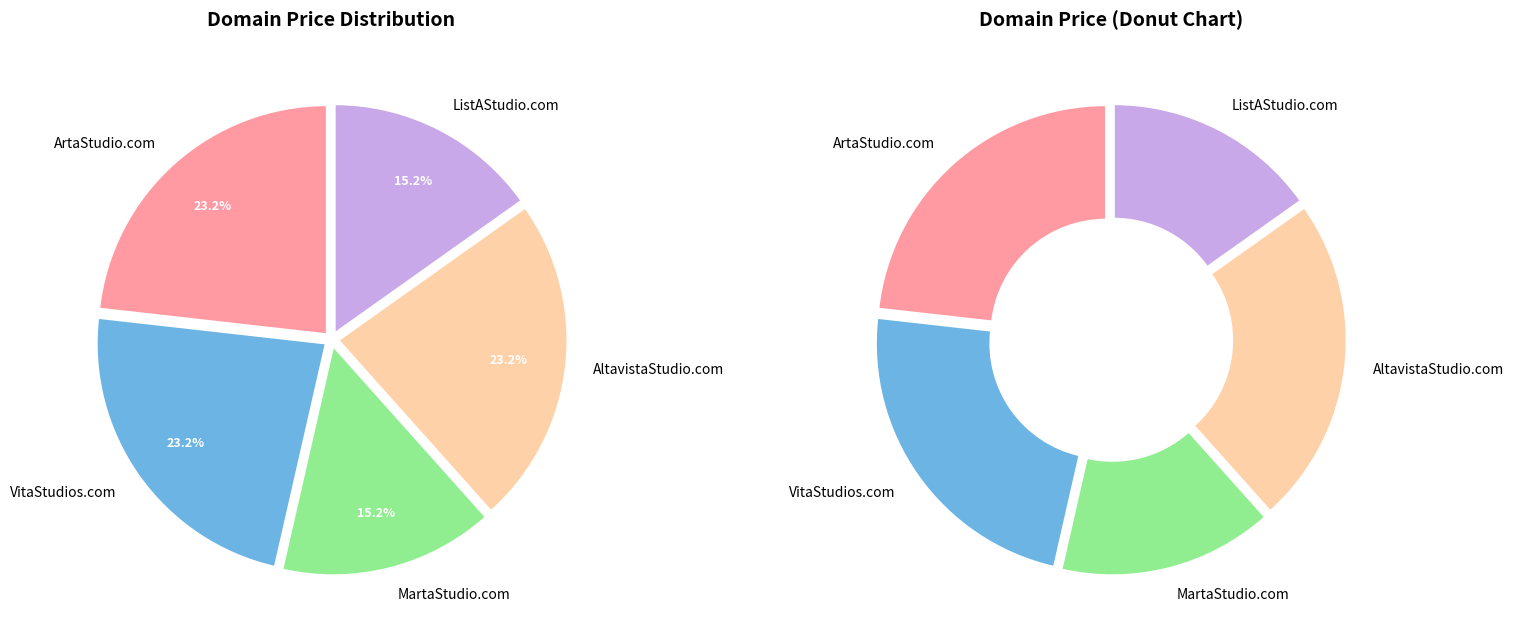

To the nearest percent, what percentage of the pie is AltavistaStudio.com?

23%